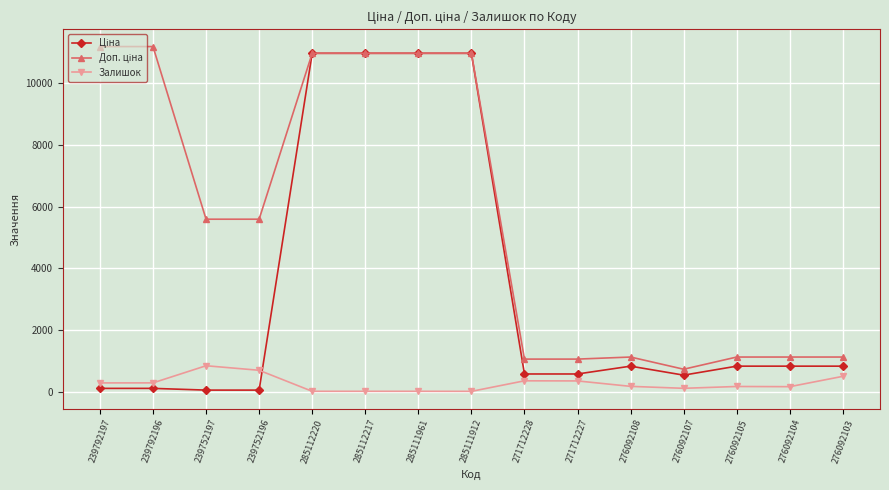

What is the spread (max minus min) of values at 271712227?

707.0